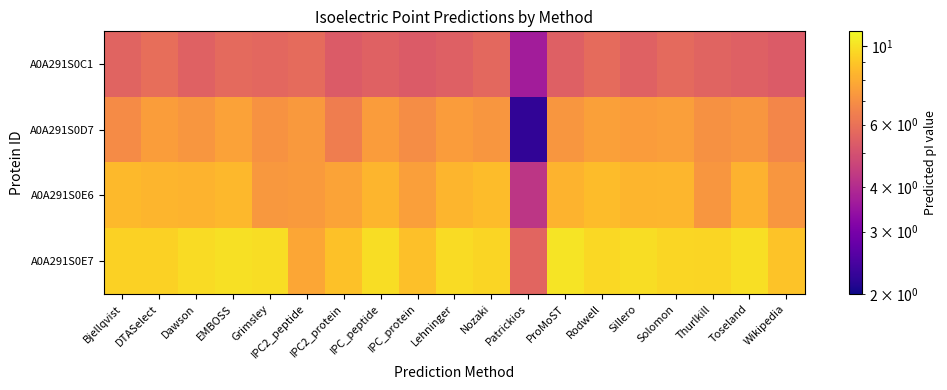

Which series has the largest range (max minus min)?

A0A291S0D7